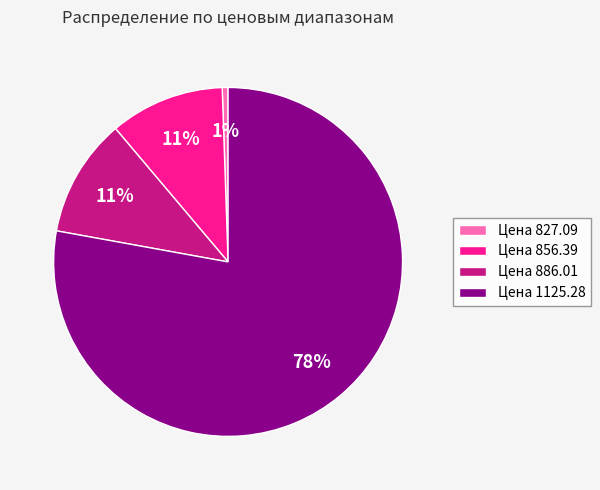

What is the smallest slice in the pie chart?

Цена 827.09